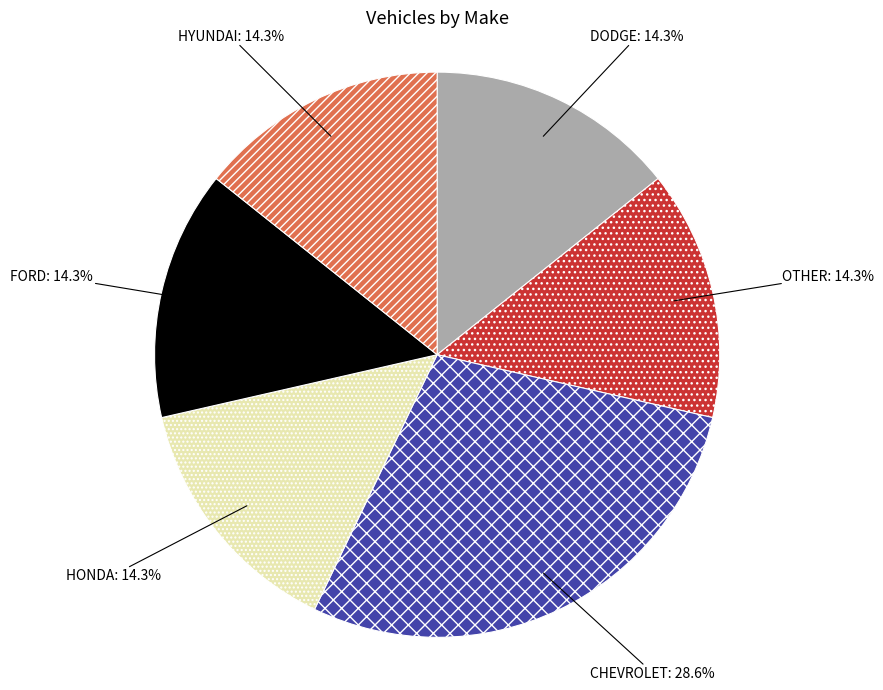

Is it true that DODGE is 14% of the pie?

True